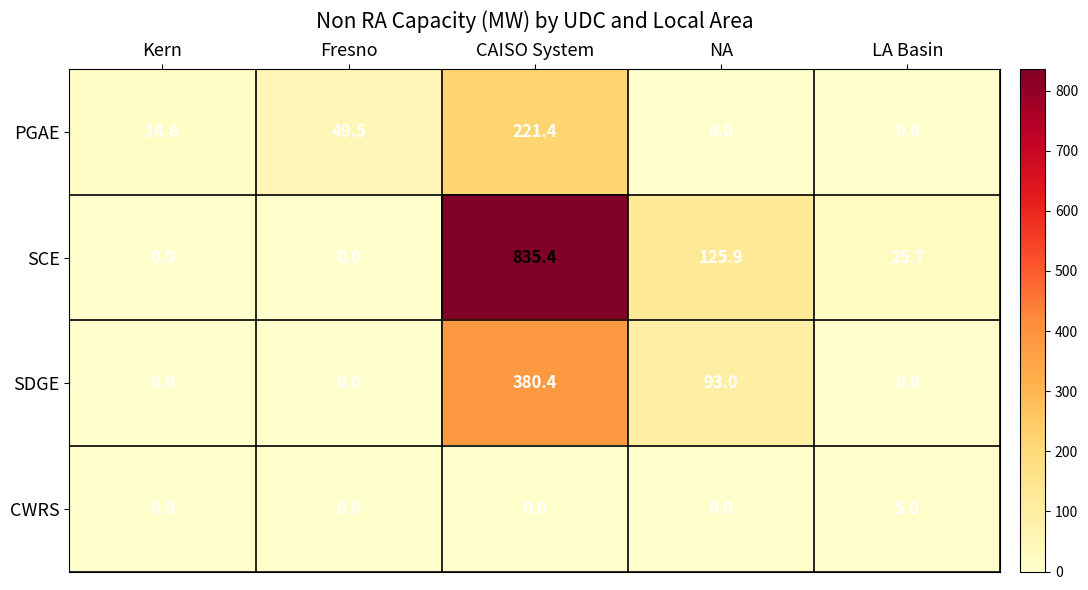

How many data points does each series have?

5